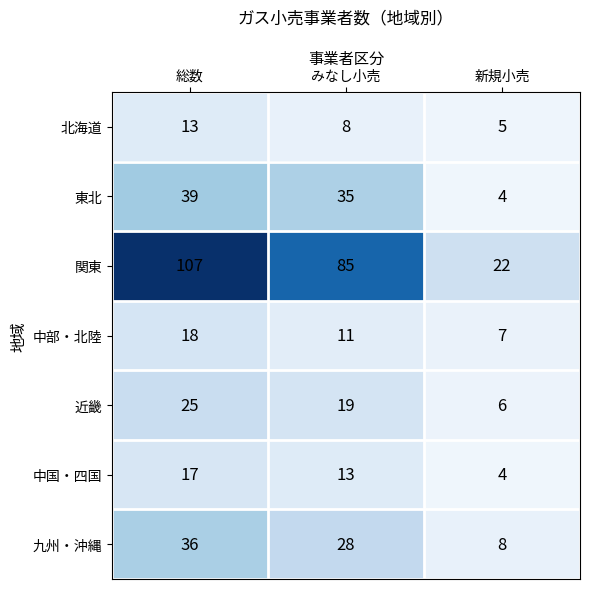

What is the sum of the 北海道 values at 総数 and 新規小売?

18